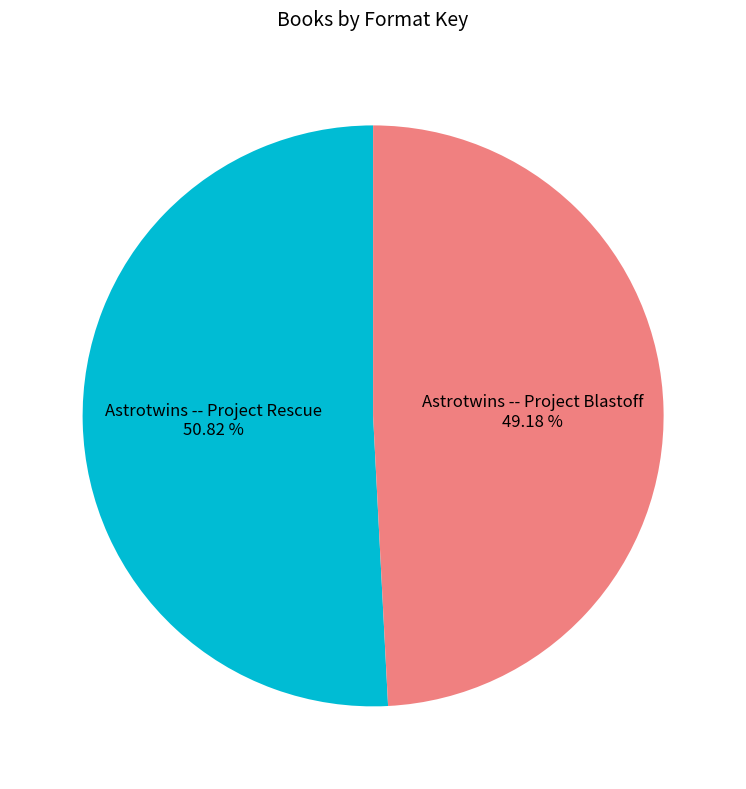

What portion of the pie excludes Astrotwins -- Project Rescue?

49.2%